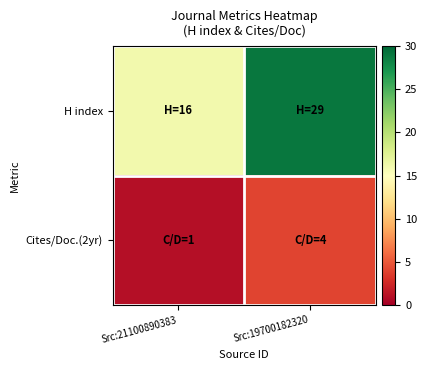

Which series has the largest total across all categories?

H index